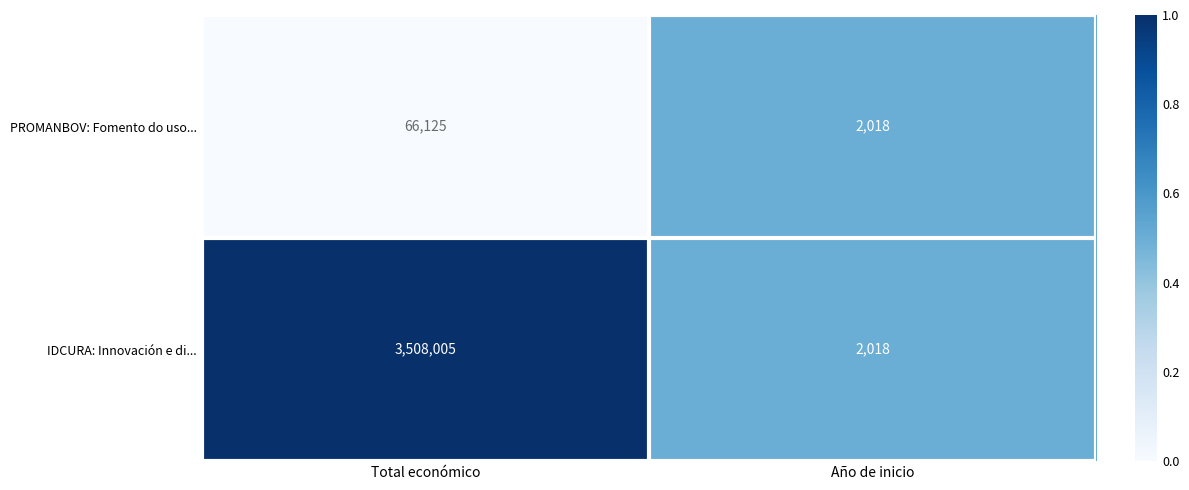

Which series has the largest total across all categories?

IDCURA: Innovación e di...